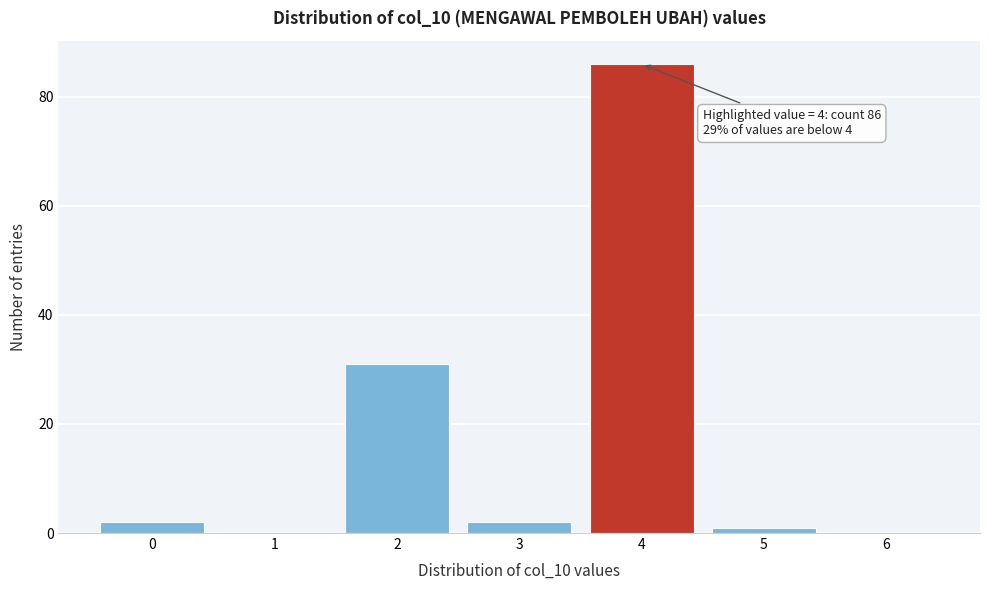

Reading left to right, extract all data points from this chart.

0=2	1=0	2=31	3=2	4=86	5=1	6=0